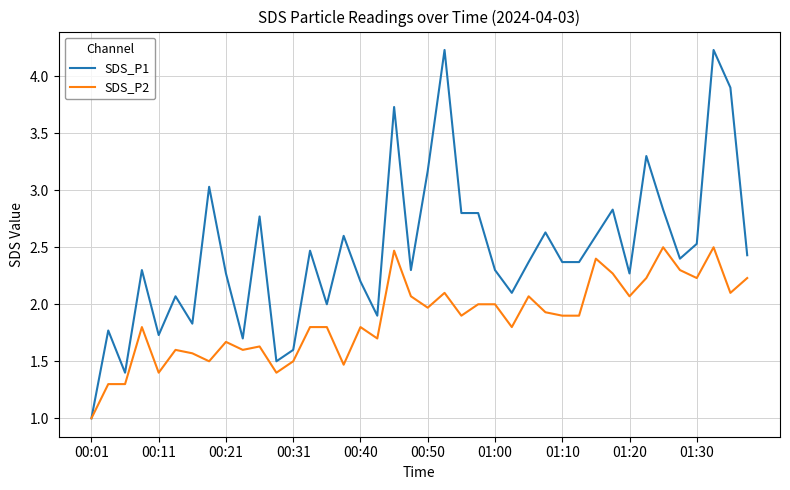

Reading left to right, extract all data points from this chart.

SDS_P1: 1.0	1.8	1.4	2.3	1.7	2.1	1.8	3.0	2.3	1.7	2.8	1.5	1.6	2.5	2.0	2.6	2.2	1.9	3.7	2.3	3.2	4.2	2.8	2.8	2.3	2.1	2.4	2.6	2.4	2.4	2.6	2.8	2.3	3.3	2.8	2.4	2.5	4.2	3.9	2.4
SDS_P2: 1.0	1.3	1.3	1.8	1.4	1.6	1.6	1.5	1.7	1.6	1.6	1.4	1.5	1.8	1.8	1.5	1.8	1.7	2.5	2.1	2.0	2.1	1.9	2.0	2.0	1.8	2.1	1.9	1.9	1.9	2.4	2.3	2.1	2.2	2.5	2.3	2.2	2.5	2.1	2.2